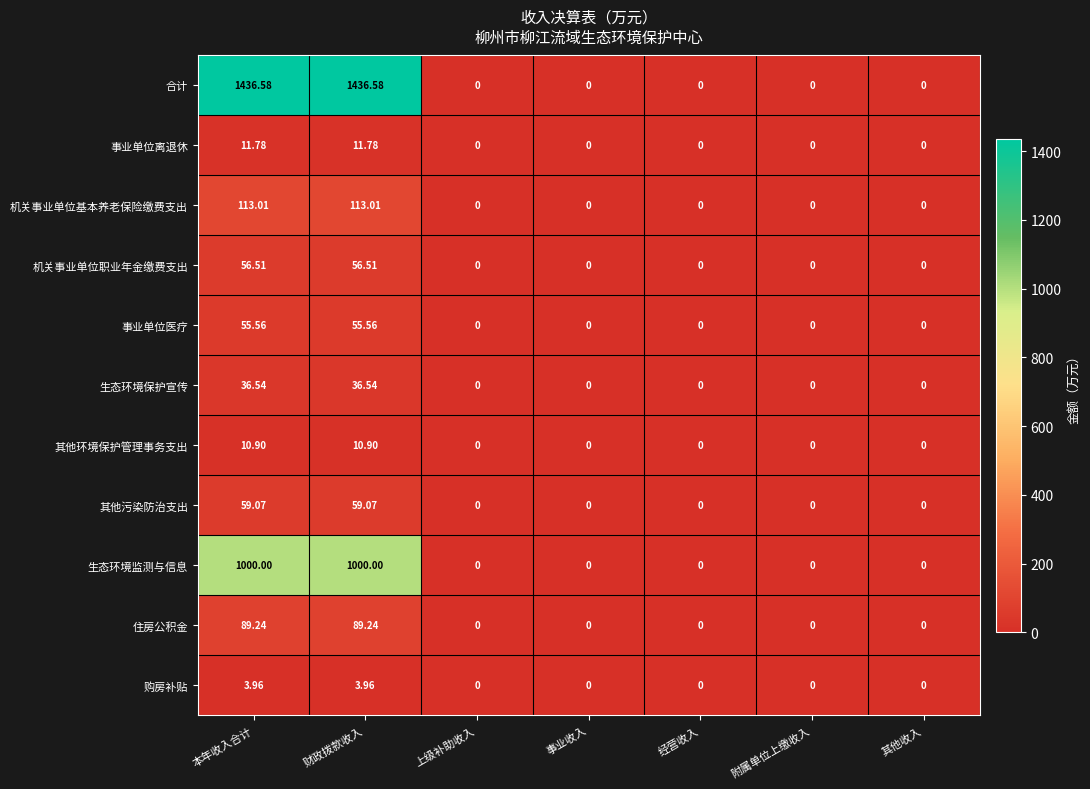

Which series has the largest total across all categories?

合计